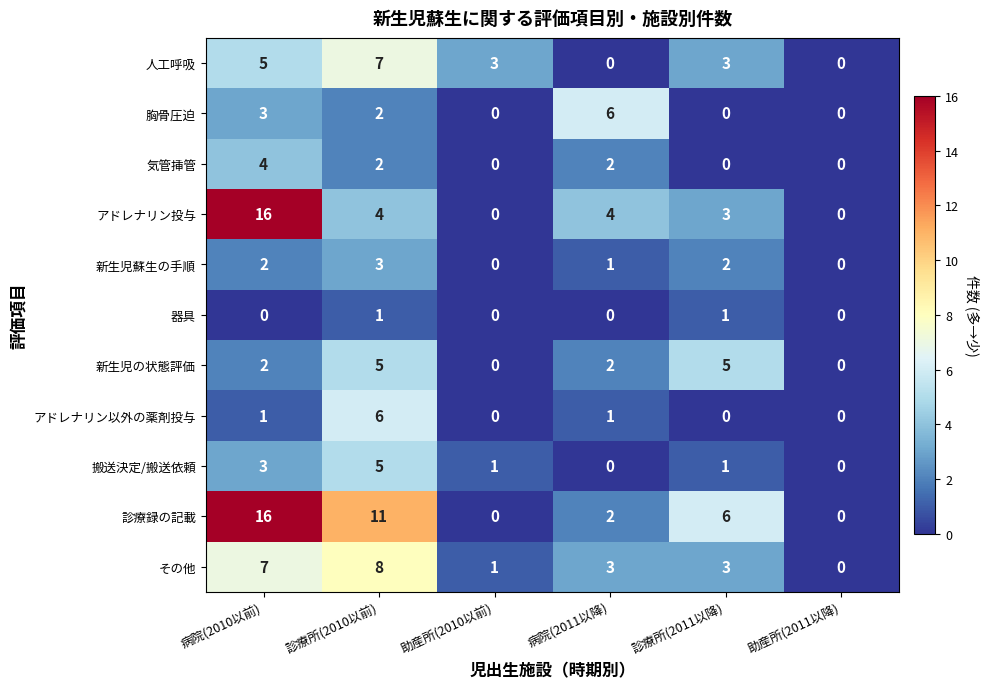

Which series has the largest total across all categories?

診療録の記載